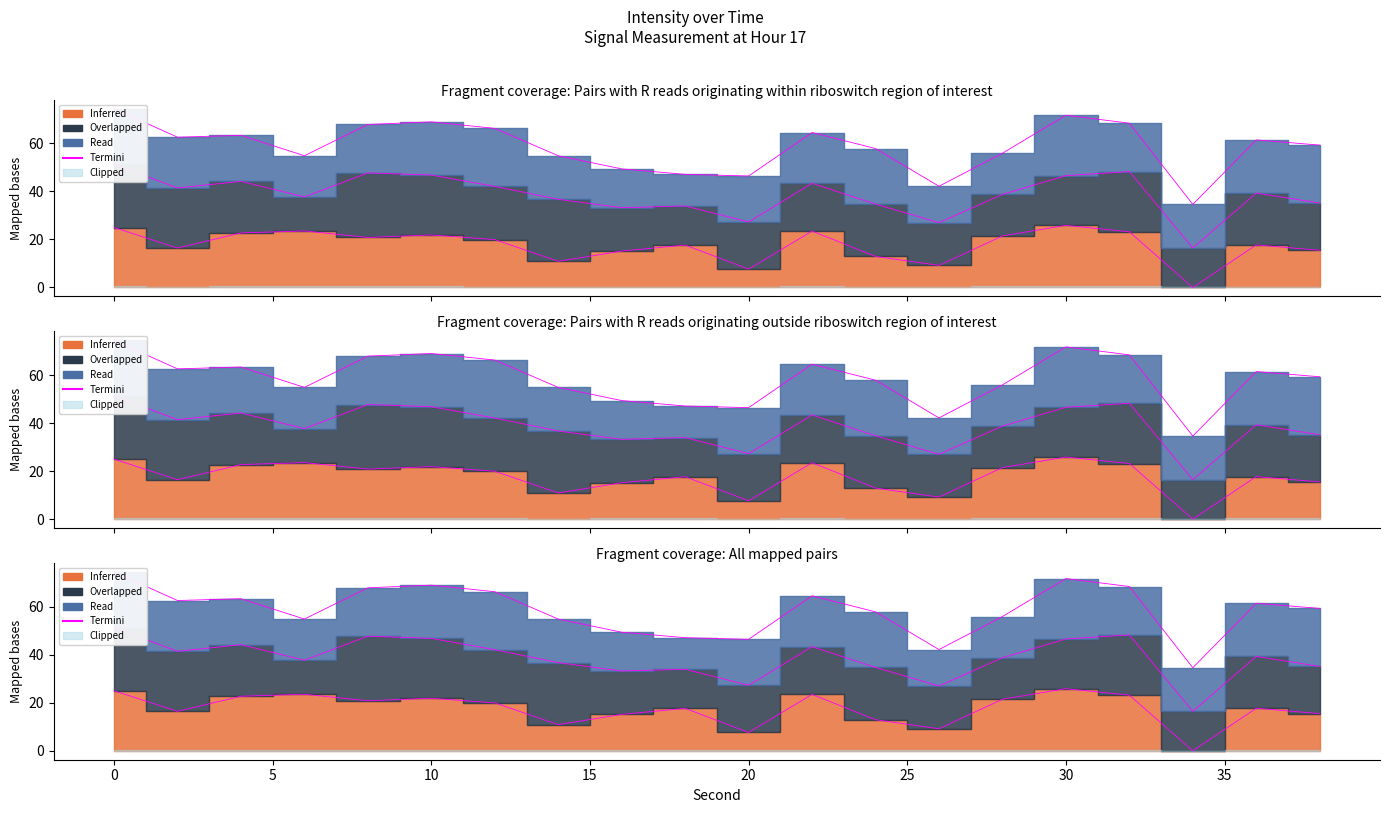

Reading right to left, extract all data points from this chart.

59.3	61.4	34.6	68.4	71.7	55.9	42.1	57.9	64.5	46.4	47.1	49.4	54.8	66.2	69.0	67.9	54.9	63.3	62.6	74.4